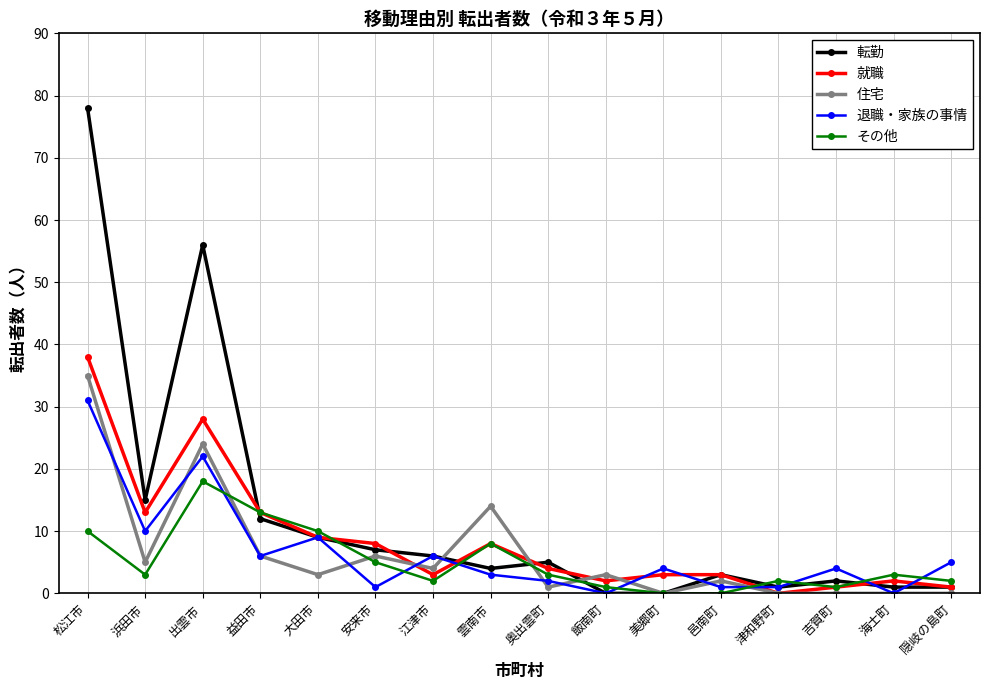

Is it true that 就職 equals 48 at 出雲市?

False